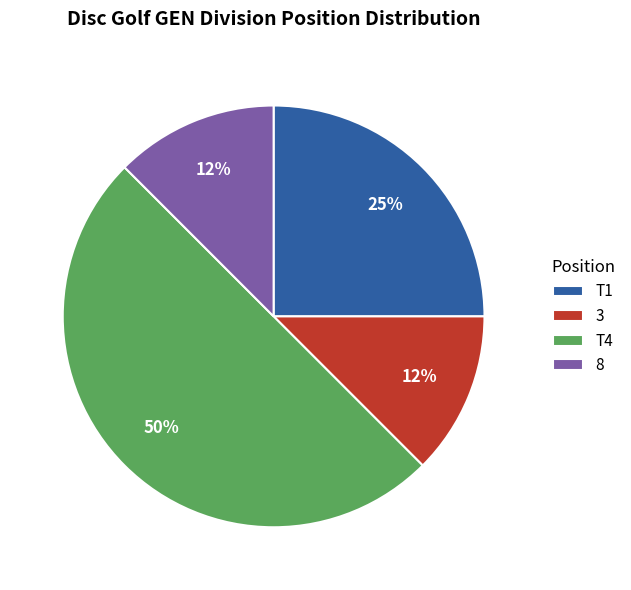

Which slice is the largest?

T4